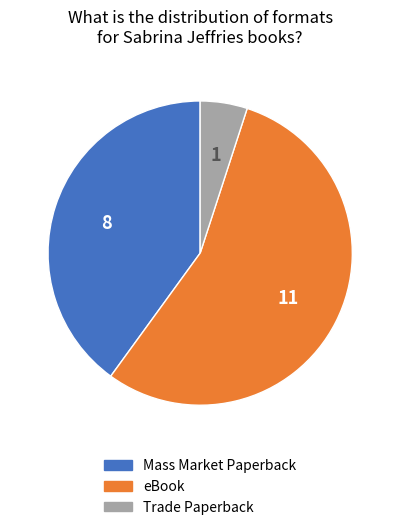

Does any single category account for the majority?

Yes